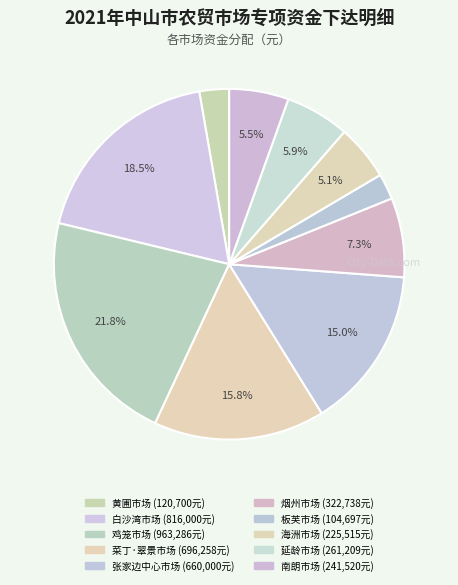

Count the number of slices in the pie.

10